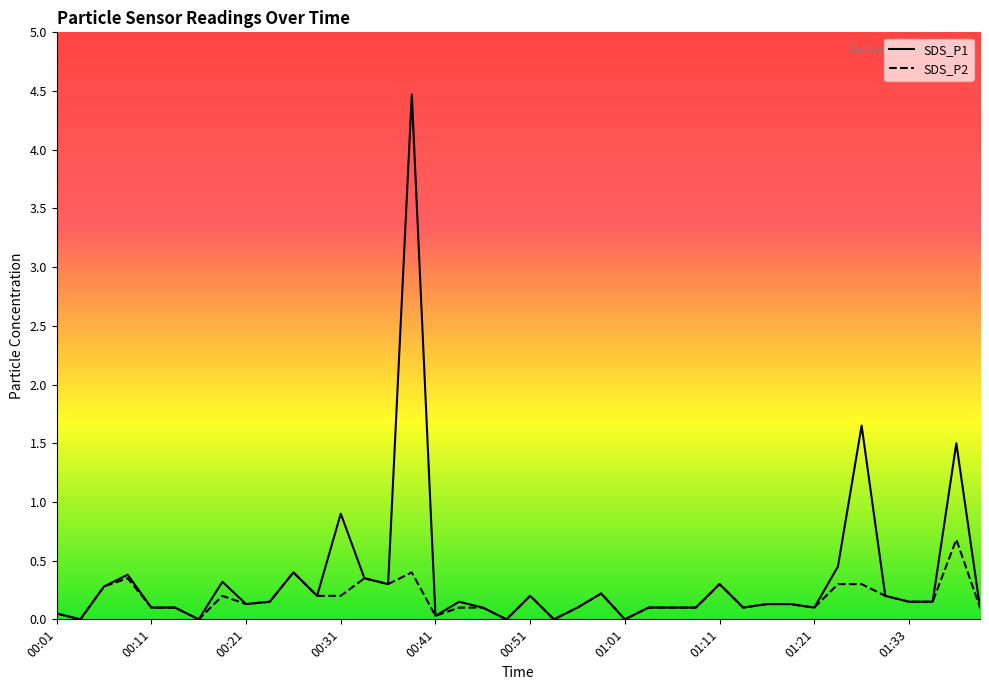

Reading left to right, what are all the values shown in this chart?

SDS_P1: 00:01=0.1	00:04=0.0	00:06=0.3	00:09=0.4	00:11=0.1	00:14=0.1	00:16=0.0	00:19=0.3	00:21=0.1	00:24=0.1	00:26=0.4	00:29=0.2	00:31=0.9	00:34=0.3	00:36=0.3	00:39=4.5	00:41=0.0	00:44=0.1	00:46=0.1	00:49=0.0	00:51=0.2	00:54=0.0	00:56=0.1	00:59=0.2	01:01=0.0	01:04=0.1	01:06=0.1	01:09=0.1	01:11=0.3	01:14=0.1	01:16=0.1	01:19=0.1	01:21=0.1	01:24=0.5	01:27=1.6	01:30=0.2	01:33=0.1	01:35=0.1	01:38=1.5	01:40=0.1
SDS_P2: 00:01=0.1	00:04=0.0	00:06=0.3	00:09=0.3	00:11=0.1	00:14=0.1	00:16=0.0	00:19=0.2	00:21=0.1	00:24=0.1	00:26=0.4	00:29=0.2	00:31=0.2	00:34=0.3	00:36=0.3	00:39=0.4	00:41=0.0	00:44=0.1	00:46=0.1	00:49=0.0	00:51=0.2	00:54=0.0	00:56=0.1	00:59=0.2	01:01=0.0	01:04=0.1	01:06=0.1	01:09=0.1	01:11=0.3	01:14=0.1	01:16=0.1	01:19=0.1	01:21=0.1	01:24=0.3	01:27=0.3	01:30=0.2	01:33=0.1	01:35=0.1	01:38=0.7	01:40=0.1